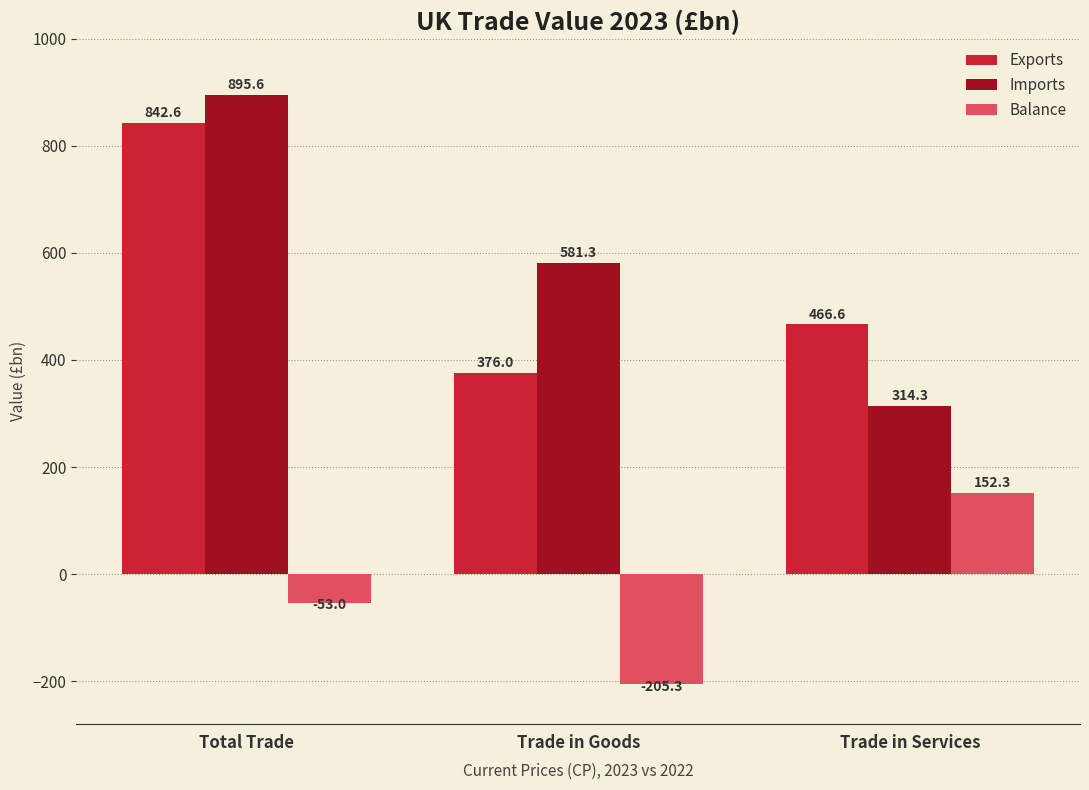

Which series has the largest total across all categories?

Imports